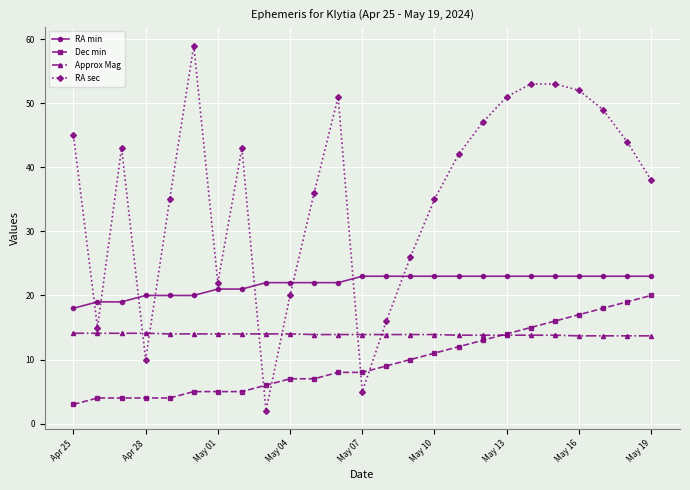

What is the highest value of the RA sec series?

59.0